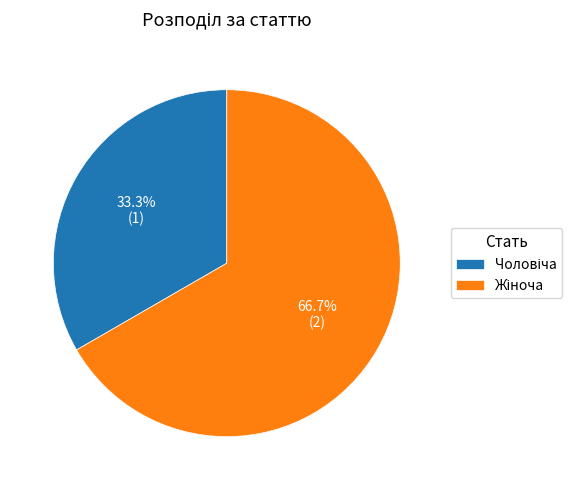

Does any single category account for the majority?

Yes